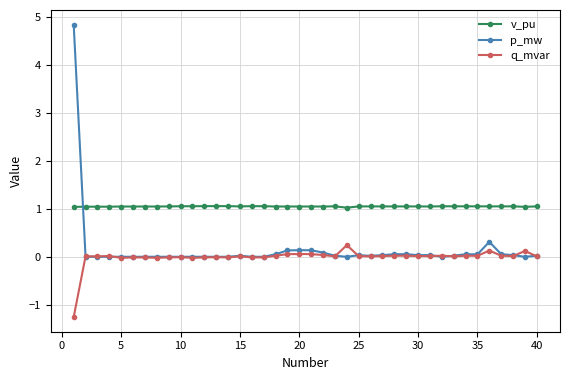

After their last crossing, which series has the higher values: p_mw or v_pu?

v_pu